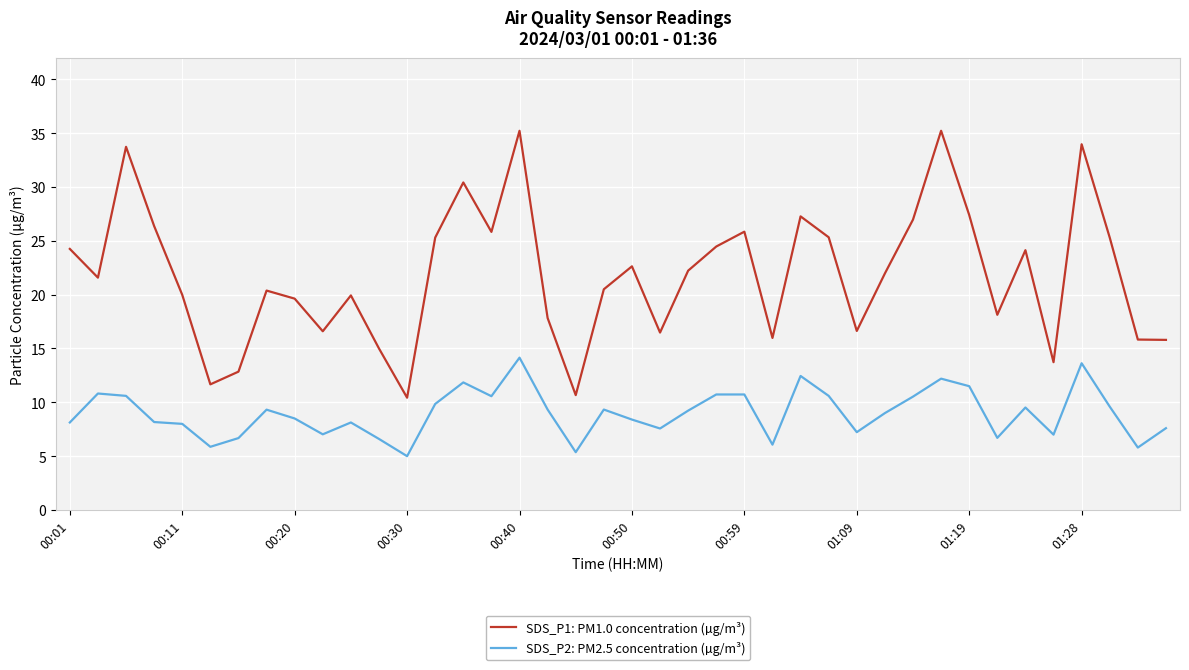

True or false: SDS_P1: PM1.0 concentration (µg/m³) and SDS_P2: PM2.5 concentration (µg/m³) intersect in this chart.

False